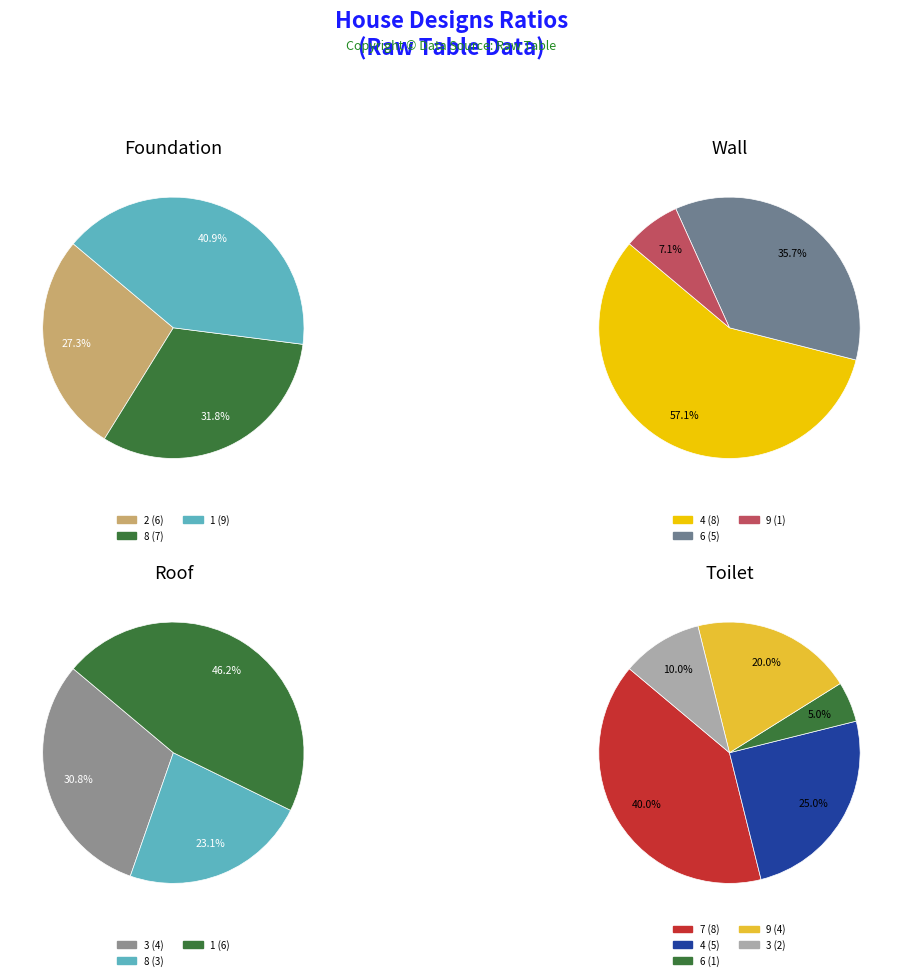

True or false: 3 accounts for 14% of the total.

False